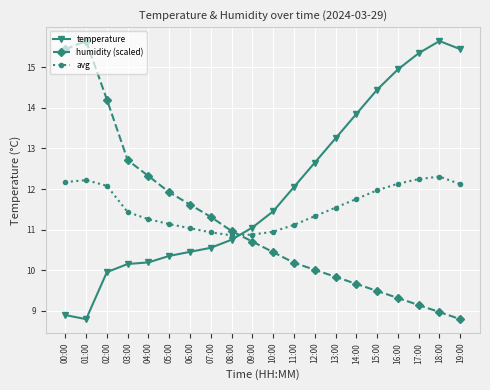

What are all the series names shown in the legend?

temperature, humidity (scaled), avg